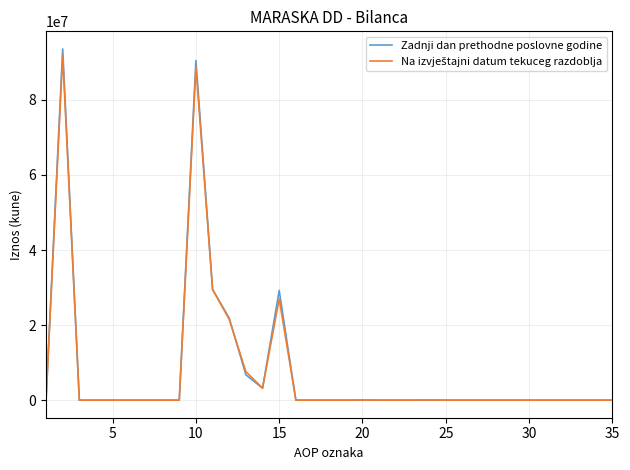

Which series has the largest range (max minus min)?

Zadnji dan prethodne poslovne godine